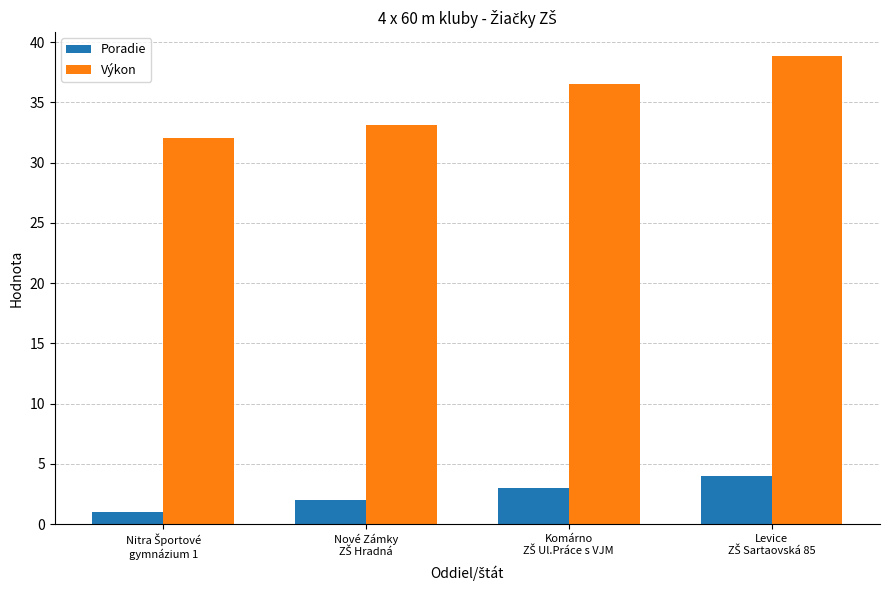

Which series has the largest total across all categories?

Výkon